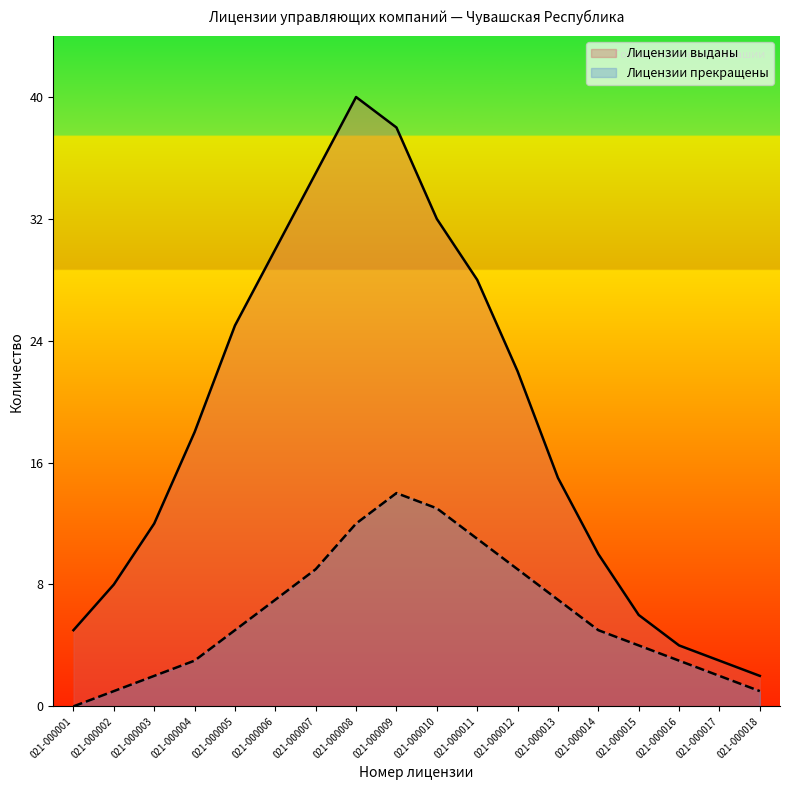

True or false: Лицензии выданы has more than 1 interior local peaks.

False